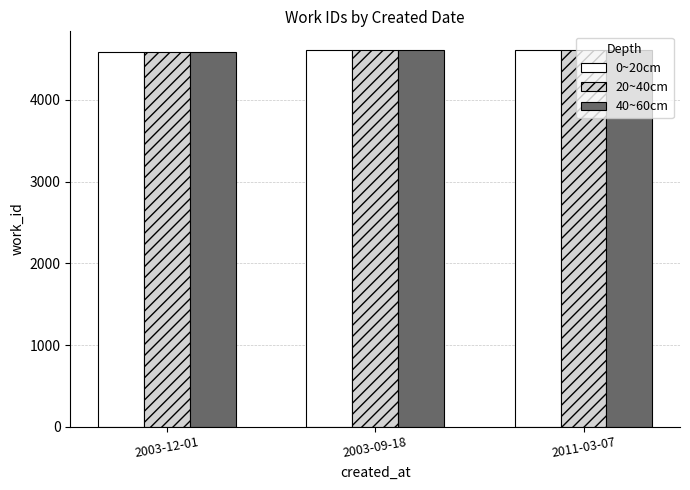

Is it true that 20~40cm equals 1987 at 2003-12-01?

False